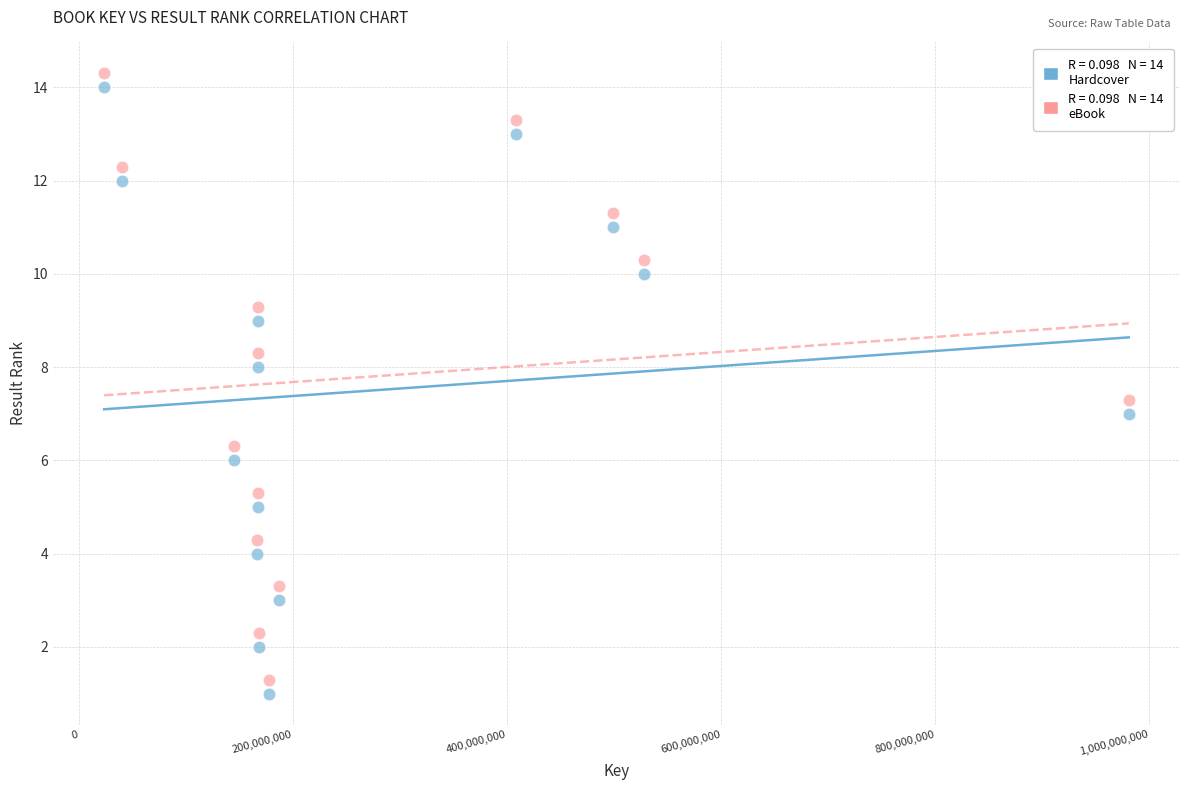

Across all data points, what is the range of X values (max minus min)?

957514236.0